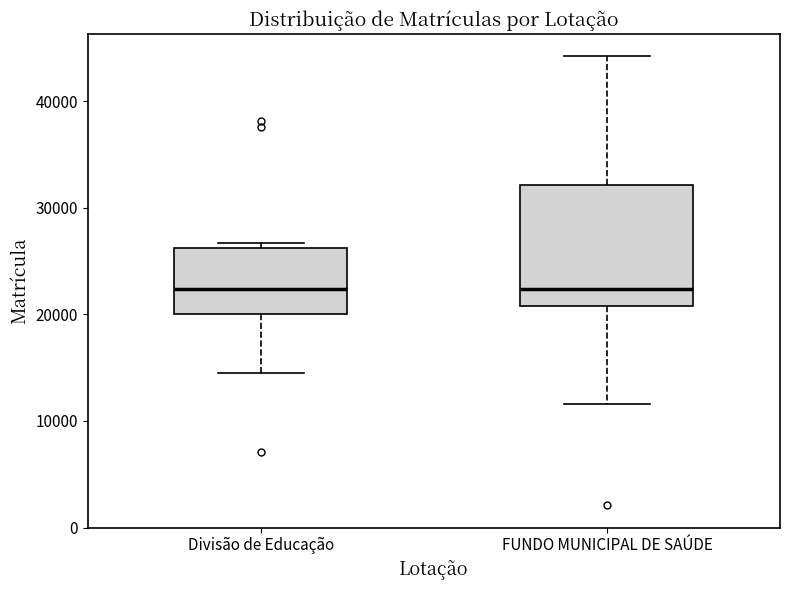

Reading left to right, transcribe this box plot: for each box, give where its median line is, the range the box spans, and where its two whiskers end, as read against the y-axis. The values are not printed on the chart, so give them approximately, as read against the axis.

Divisão de Educação: median 22000, box 20000 to 26000, whiskers 15000 to 27000
FUNDO MUNICIPAL DE SAÚDE: median 22000, box 21000 to 32000, whiskers 12000 to 44000